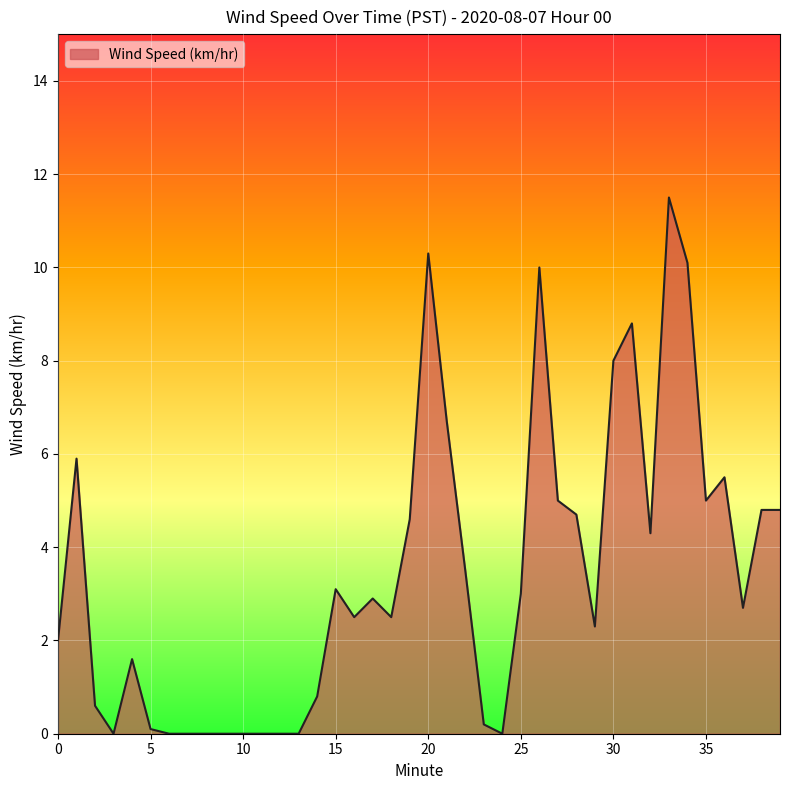

What is the difference between the maximum and minimum values?

11.5